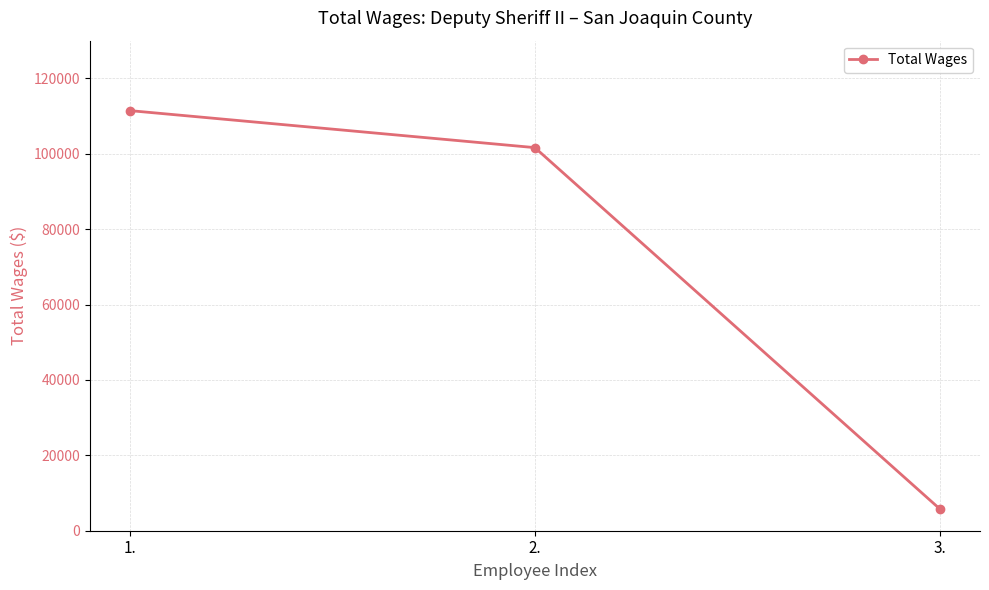

What position from the right is 2.?

2